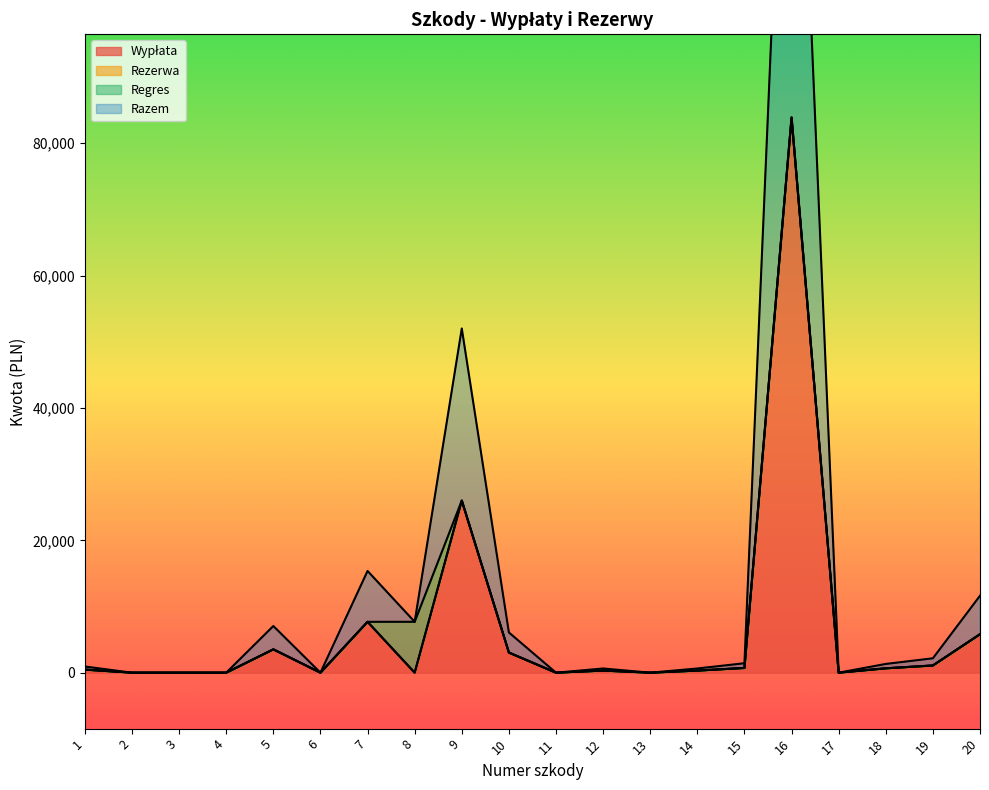

At which category does Razem reach its first local valley?

6